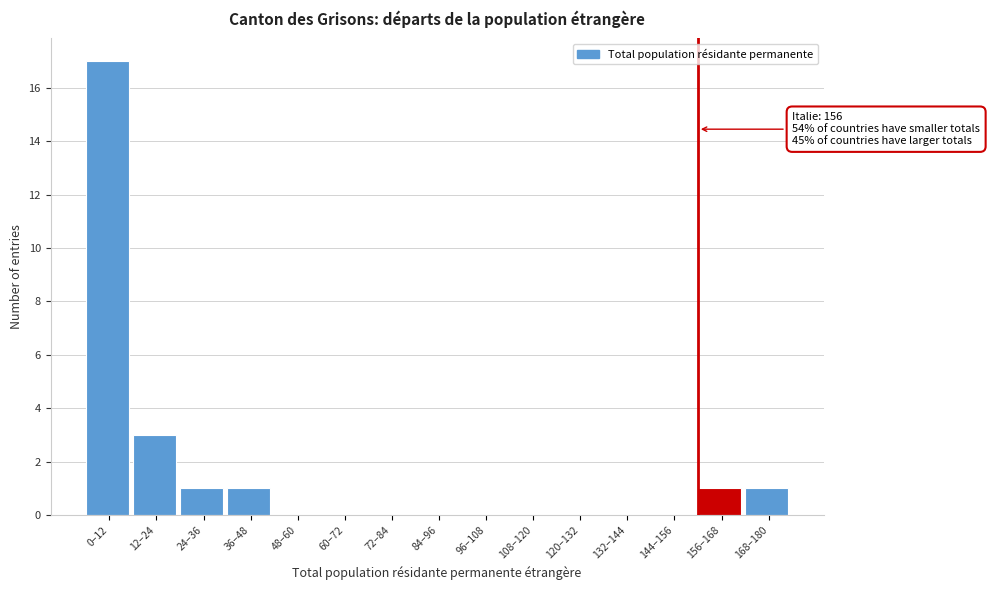

Reading right to left, what are all the values shown in this chart?

168–180=1	156–168=1	144–156=0	132–144=0	120–132=0	108–120=0	96–108=0	84–96=0	72–84=0	60–72=0	48–60=0	36–48=1	24–36=1	12–24=3	0–12=17